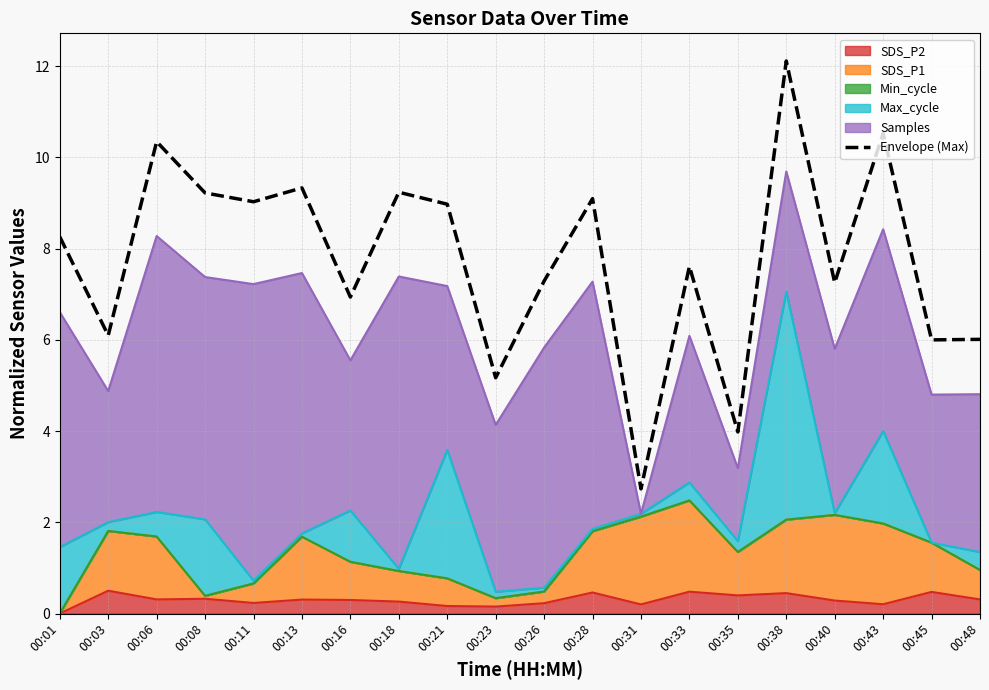

What is the value of the 11th point from the left?

7.3